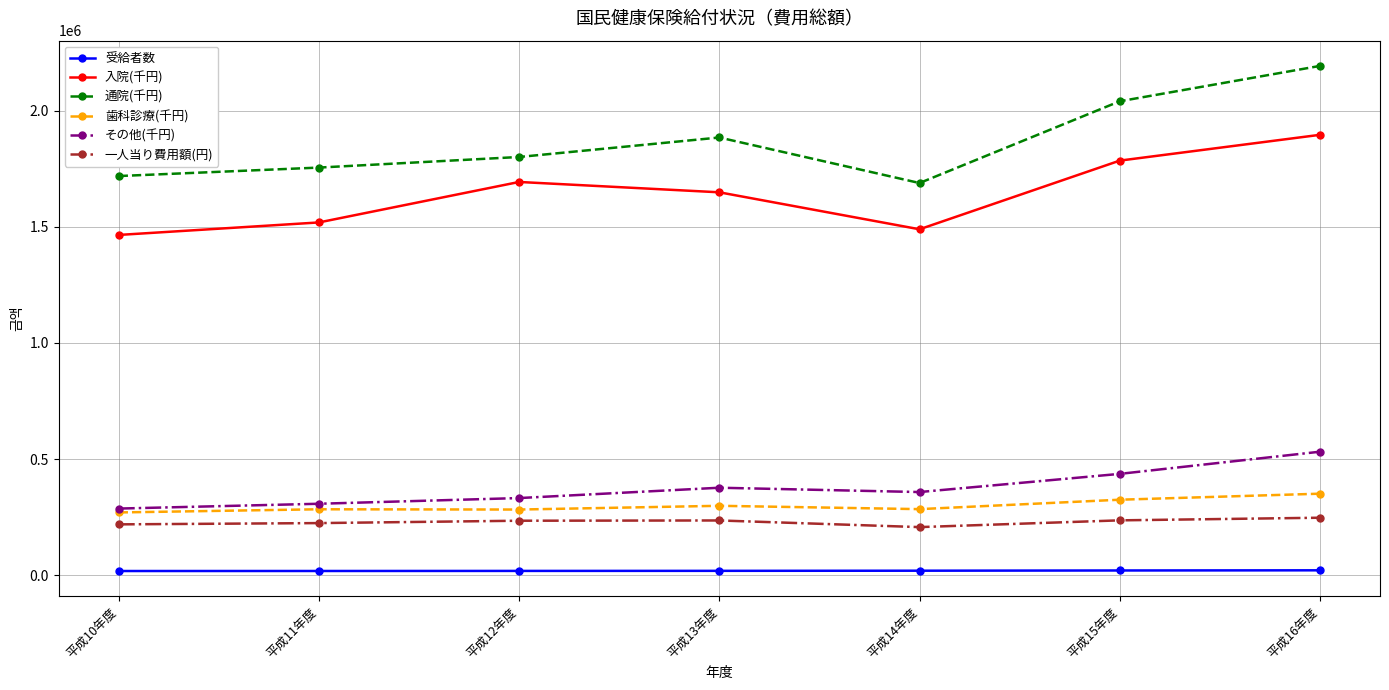

What is the difference between the maximum and minimum values in the その他(千円) series?

244997